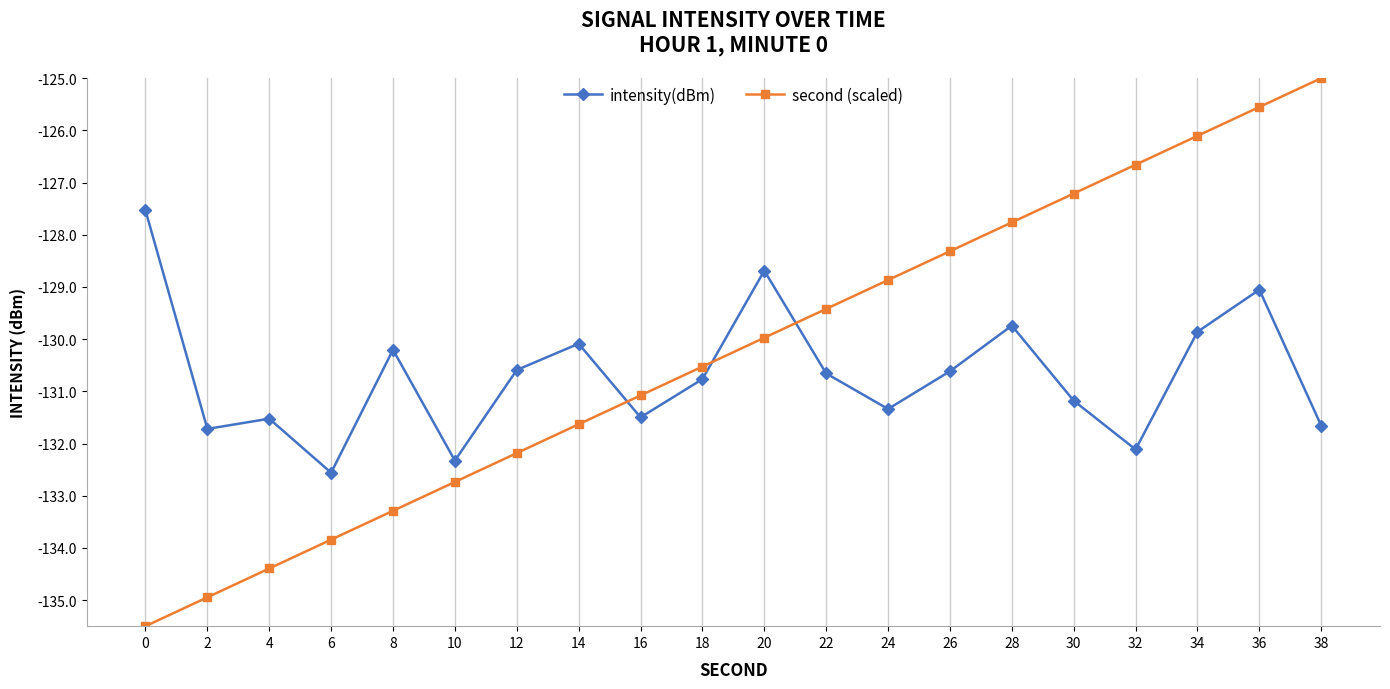

What value does the intensity(dBm) series have at 16?

-131.5